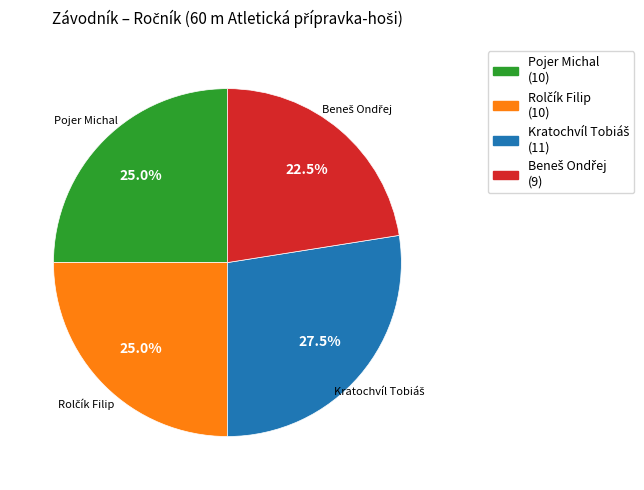

Is there any slice that represents more than half of the pie?

No